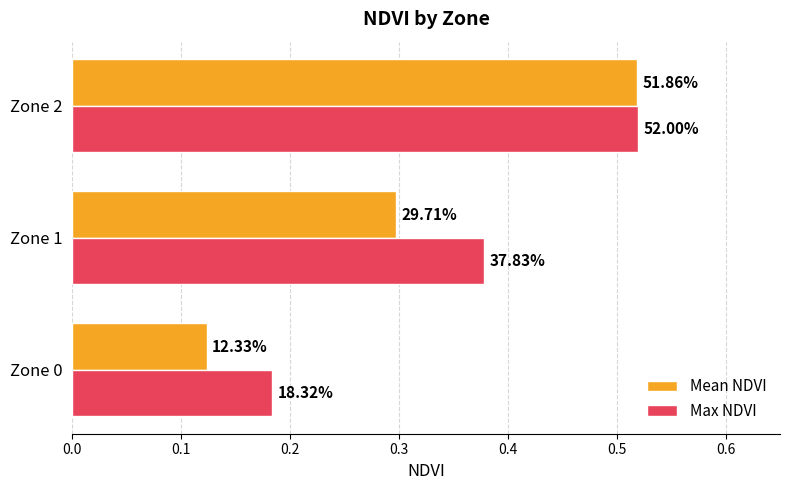

What is the value of the Max NDVI bar at the 2nd from the left?

0.4